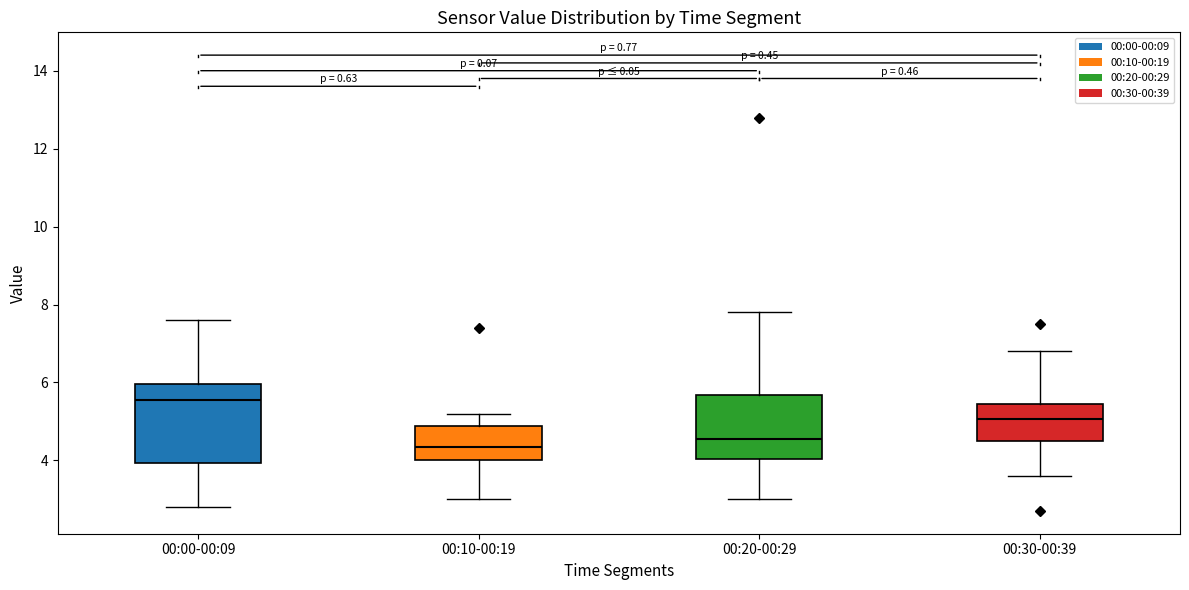

Comparing the boxes themselves (not the whiskers), which one is the tallest?

00:00-00:09